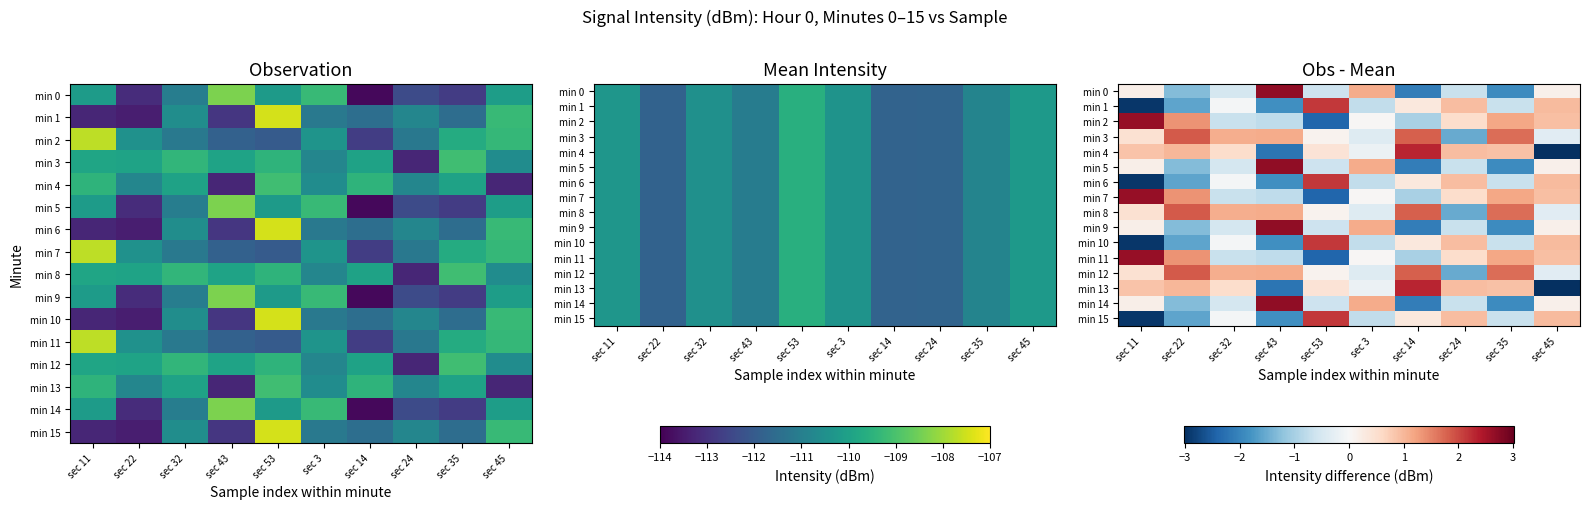

At which category is the sum across all series the highest?

sec 53